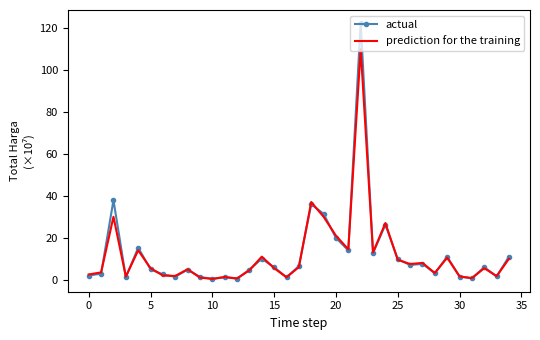

Rank the series by their maximum value, from lowest to highest.

prediction for the training, actual